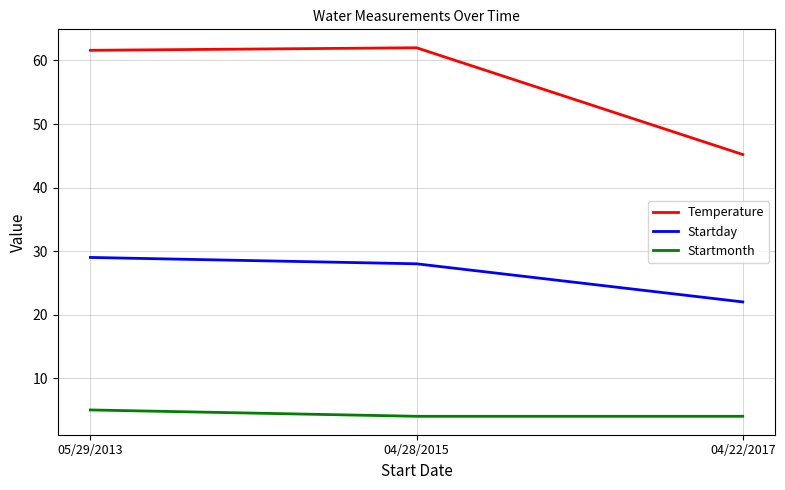

What is the sum of all Temperature values?

168.8